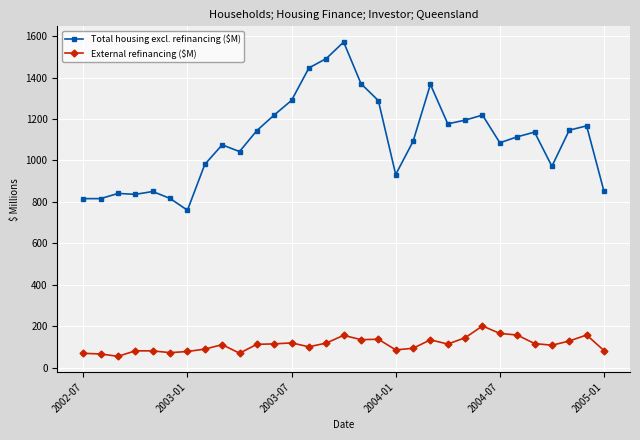

How many data points does each series have?

31